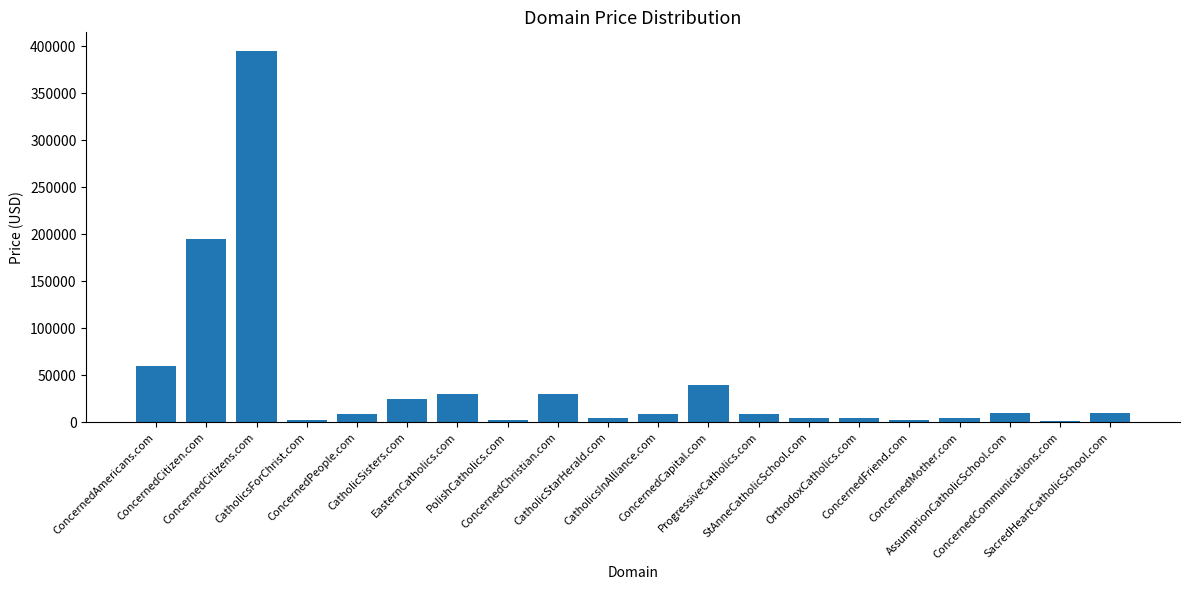

What is the difference between the maximum and minimum values?

393000